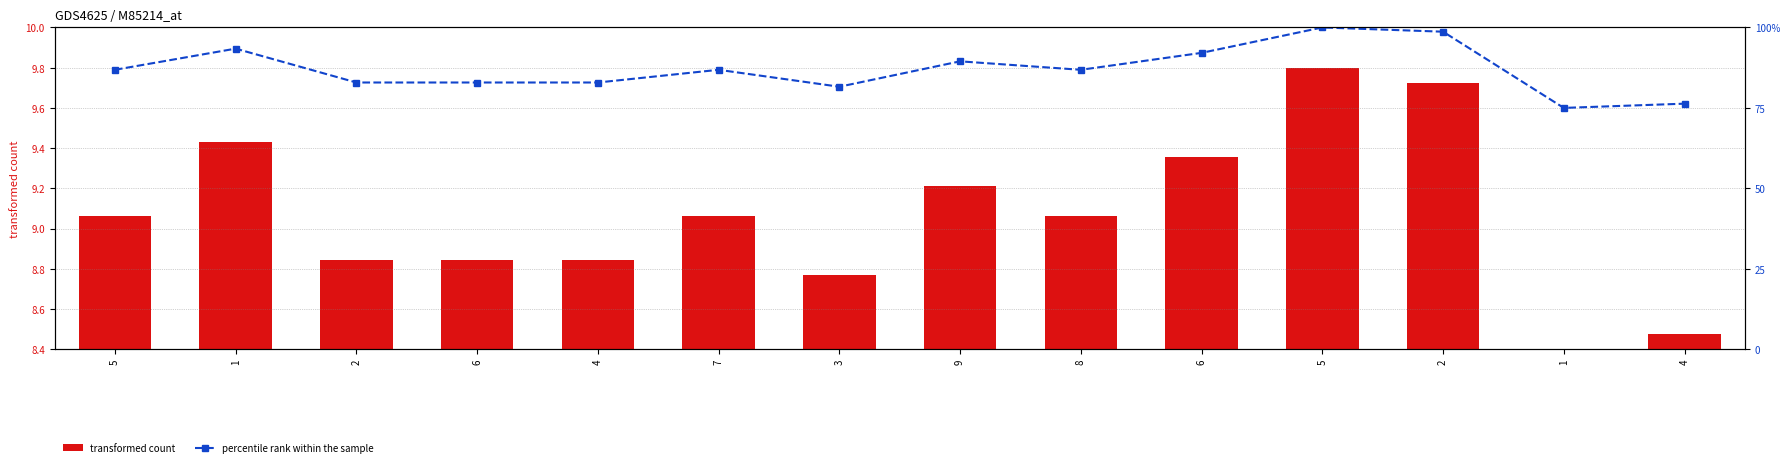

Which has a higher value, 4 or 5?

5